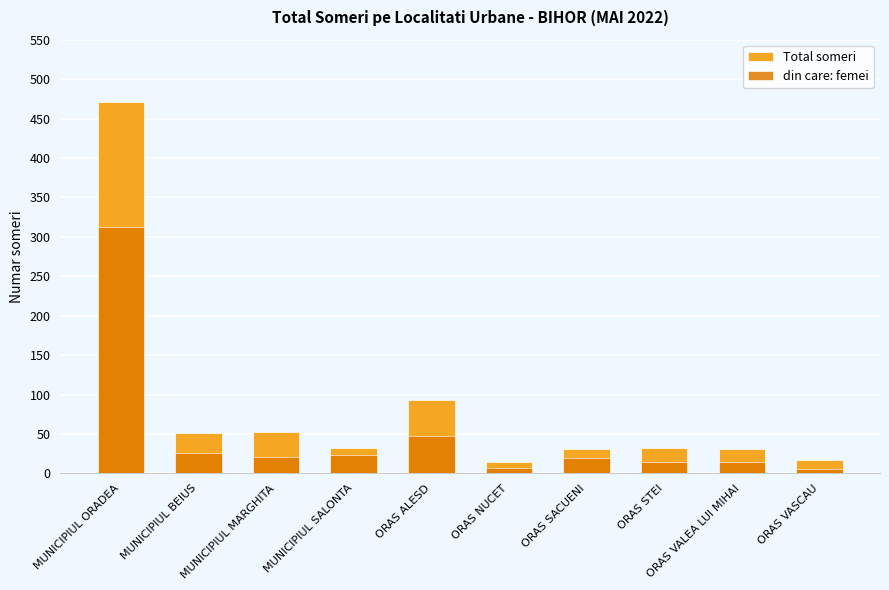

What value does the din care: femei series have at MUNICIPIUL SALONTA, to the nearest 5?

25